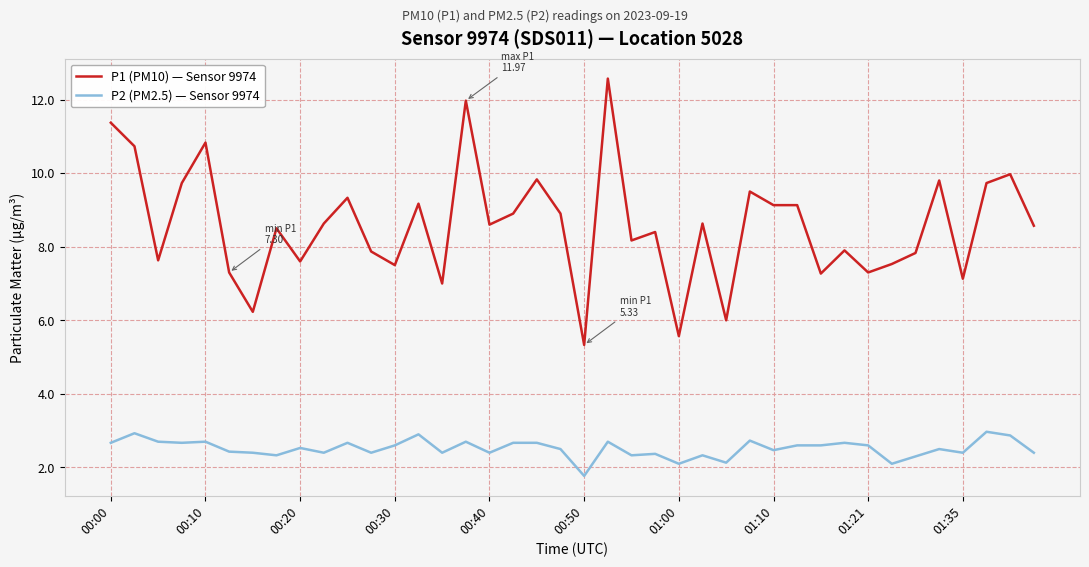

Which series has the largest total across all categories?

P1 (PM10) — Sensor 9974